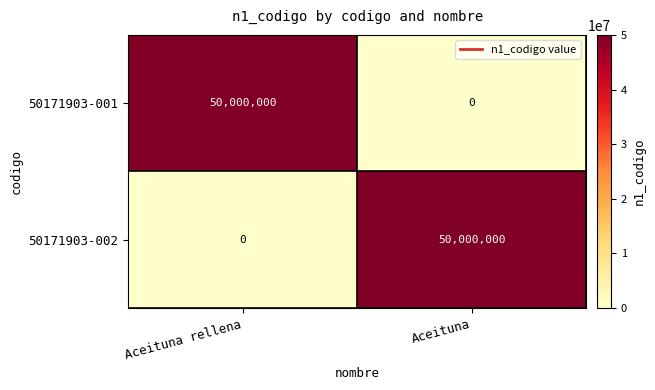

Rank the series at Aceituna from lowest to highest value.

50171903-001, 50171903-002